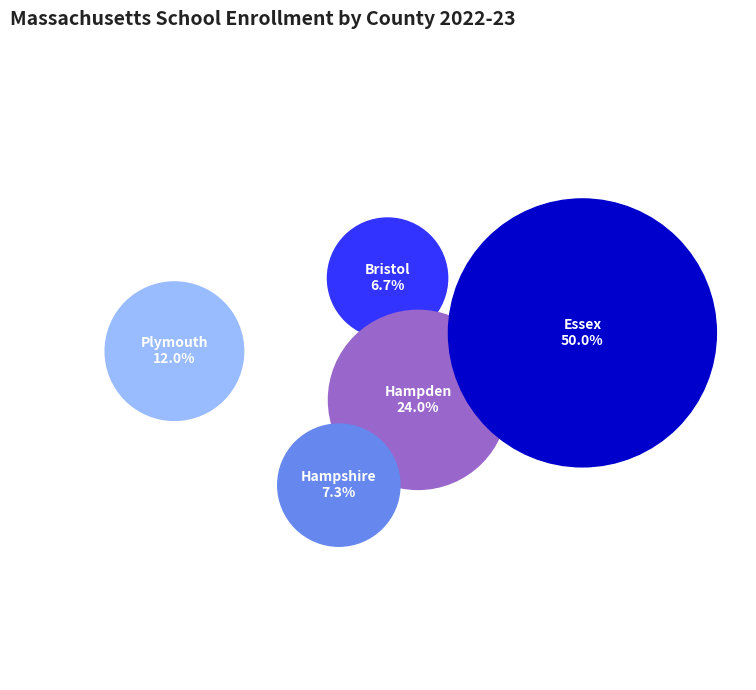

Does 20 represent more than half of the total?

No